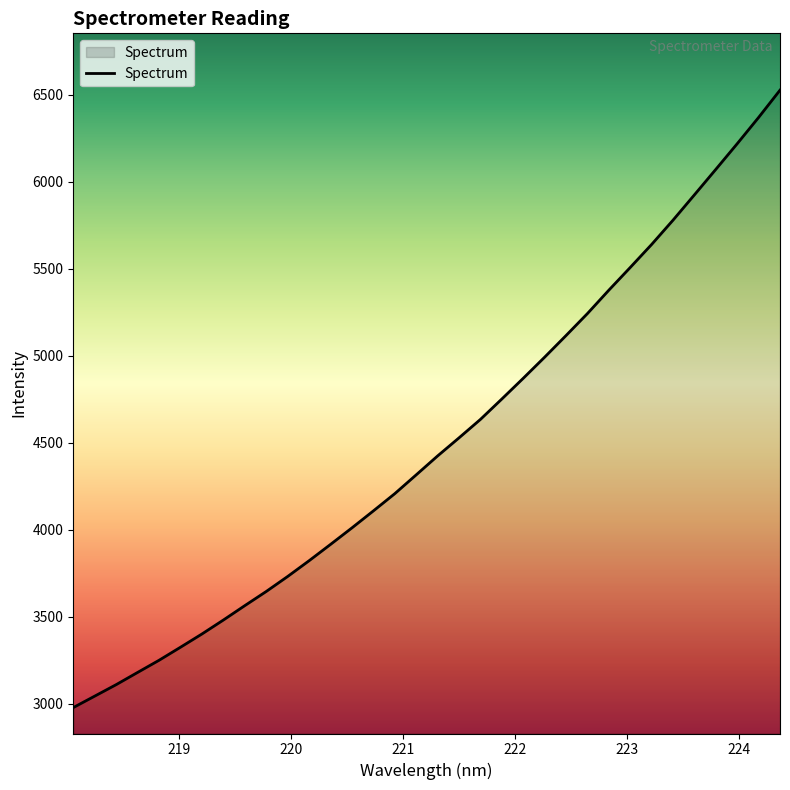

What is the smallest value displayed?

2979.3